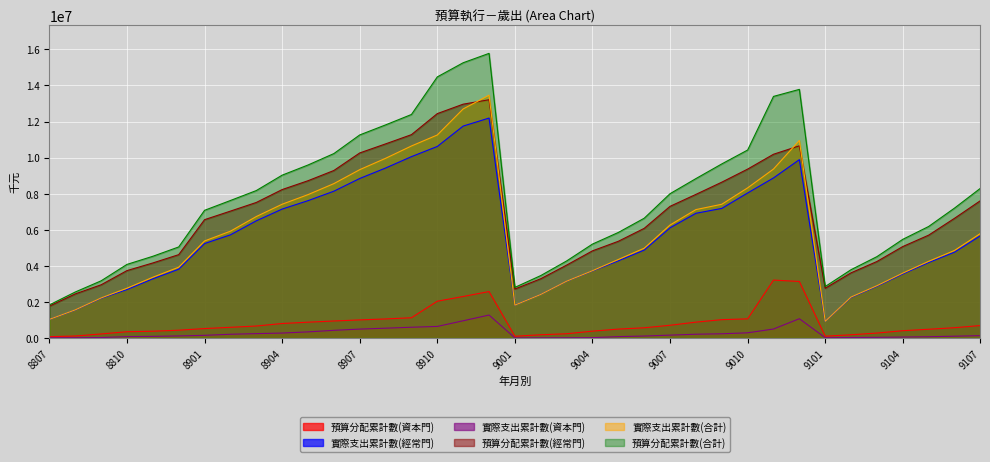

Between 9010 and 8811, which is larger?

9010